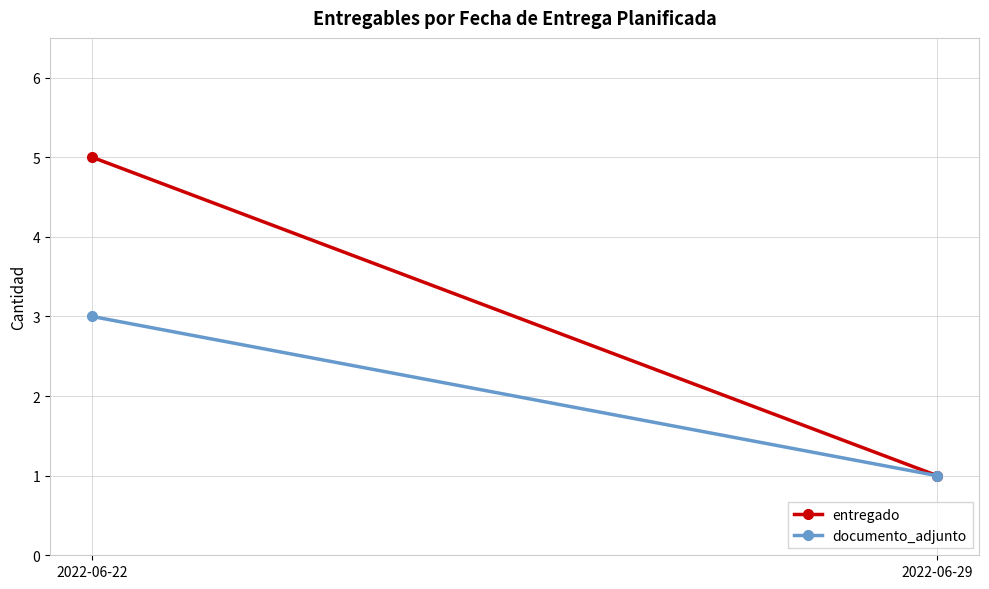

Between 2022-06-22 and 2022-06-29, which series saw the biggest shift?

entregado